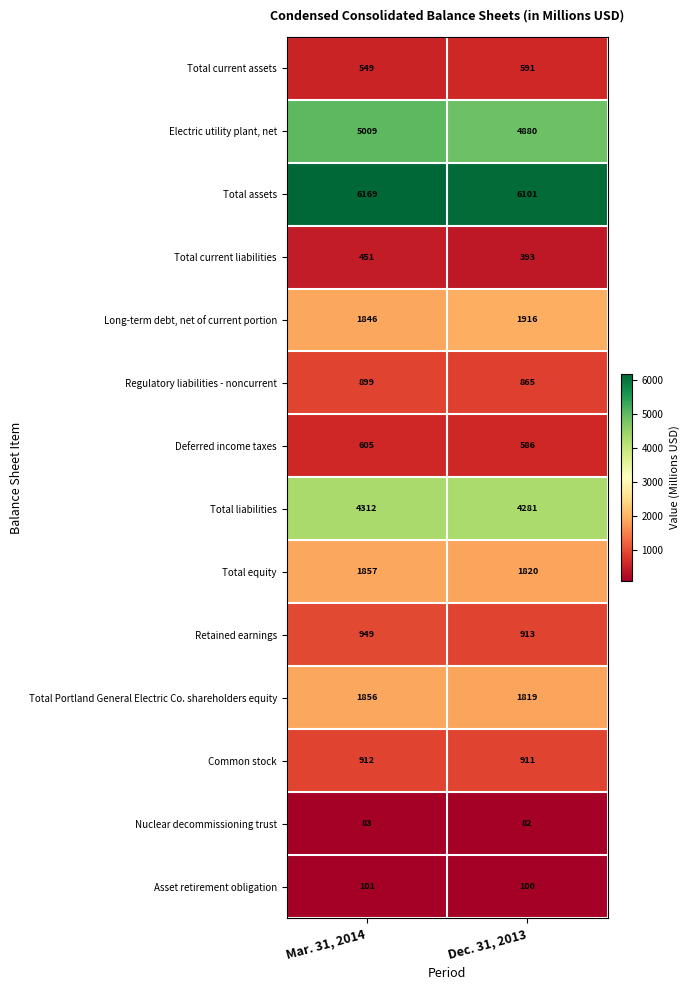

How many distinct data groups are displayed?

14